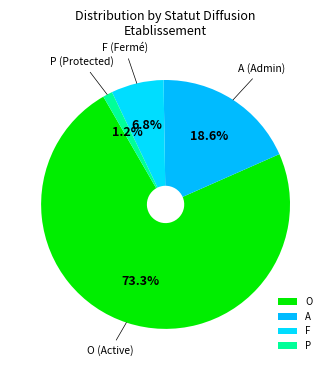

To the nearest percent, what percentage of the pie is O?

73%